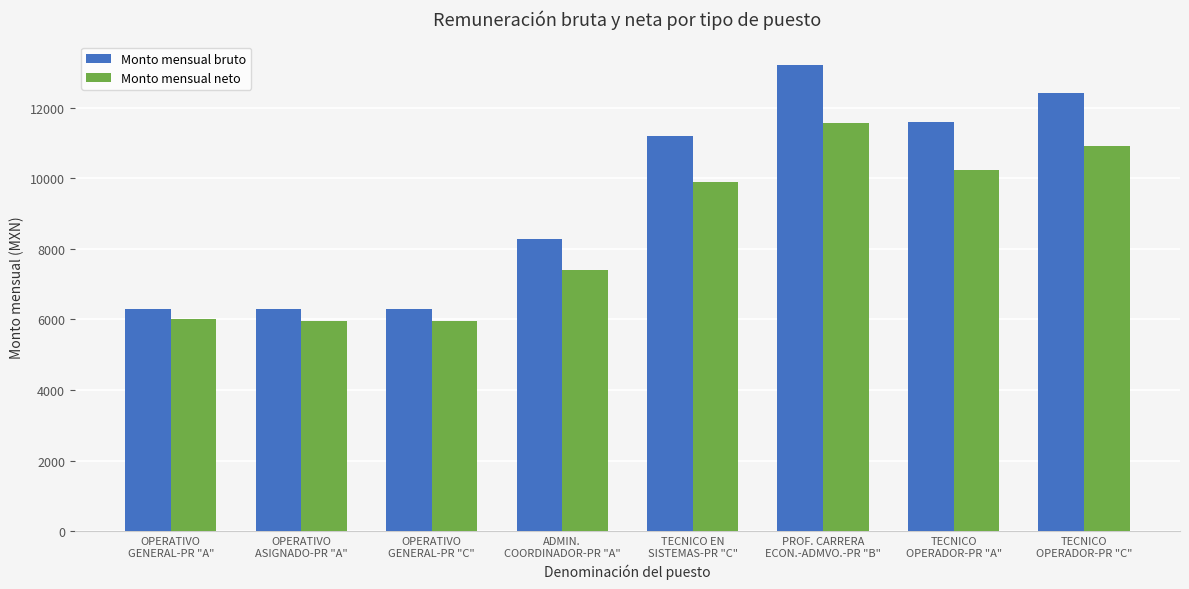

What position from the left is ADMIN.
COORDINADOR-PR "A"?

4